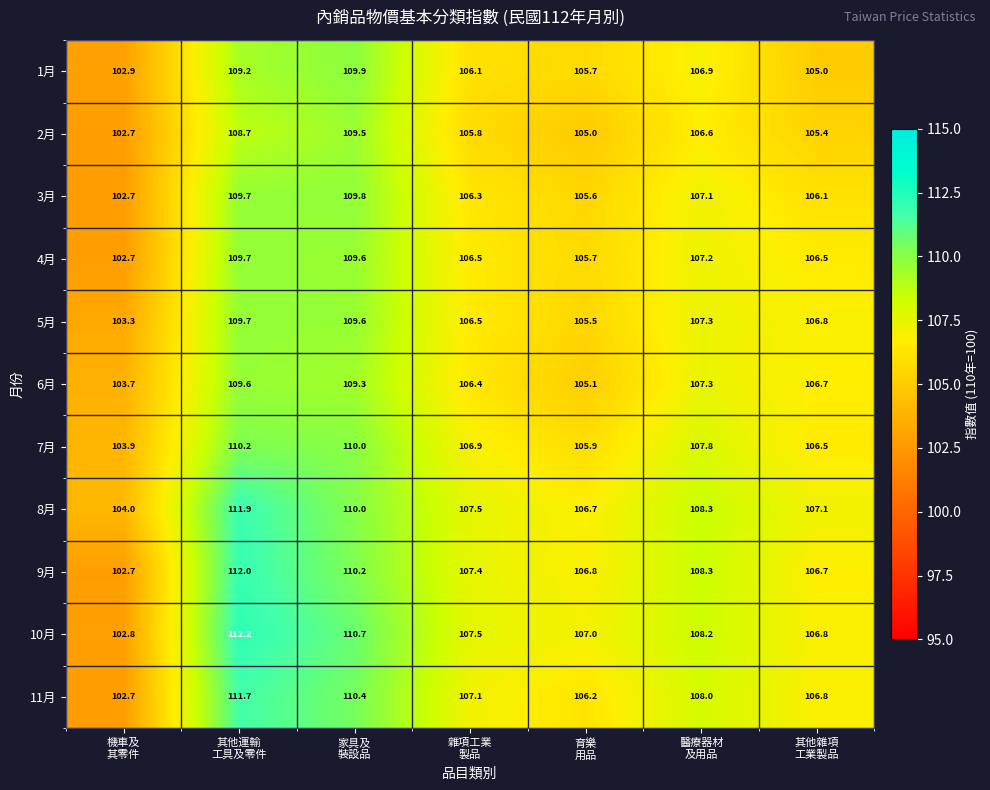

What is the total value across all series at 其他運輸
工具及零件?

1214.6